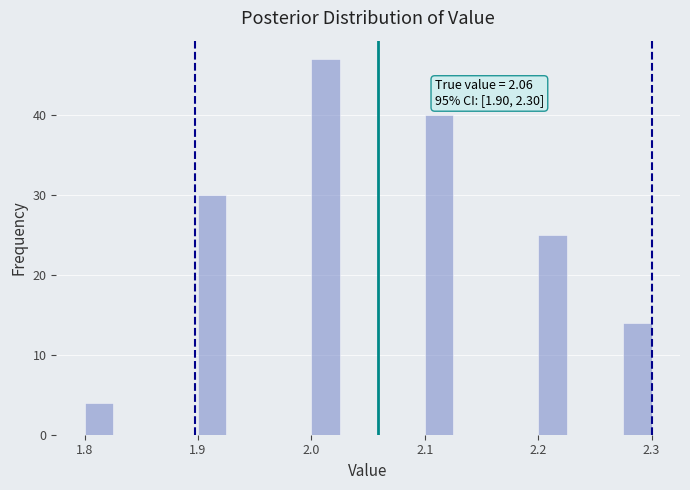

Around what value on the x-axis is the tallest bar? Give the approximate position of its centre, as read against the axis.

2.01